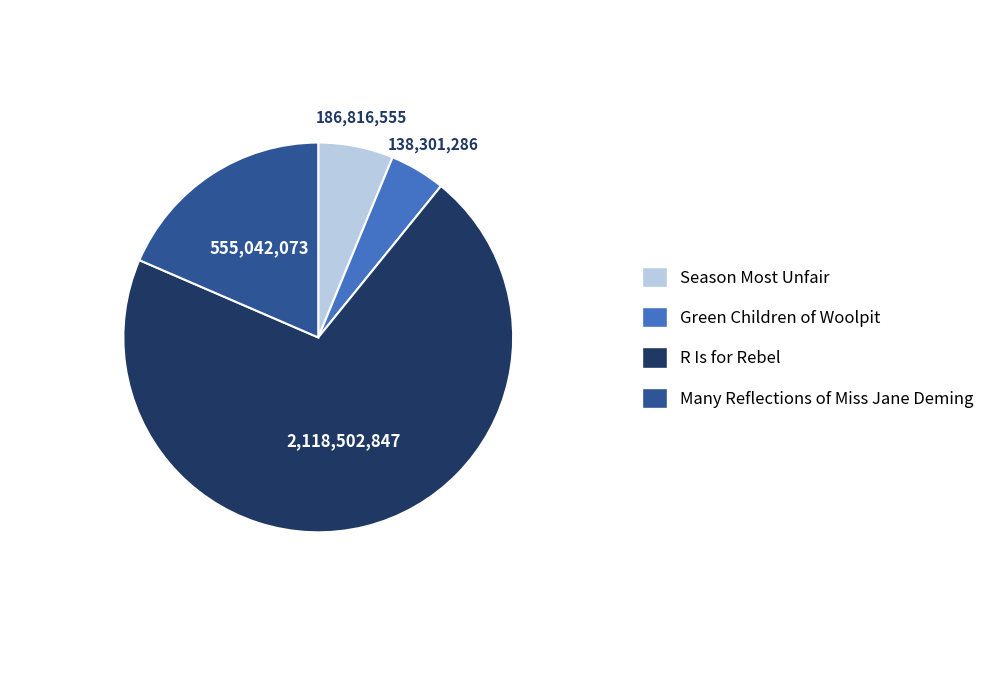

Which slice is the smallest?

Green Children of Woolpit